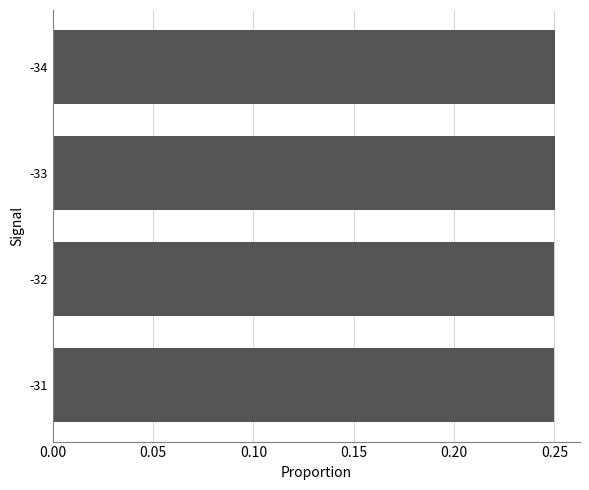

The chart shows a value of 0.4 at -32. True or false?

False